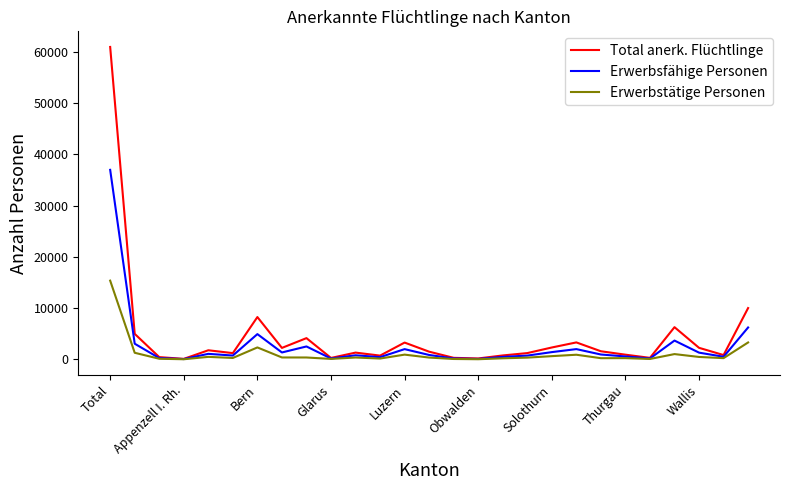

Which series has the largest range (max minus min)?

Total anerk. Flüchtlinge